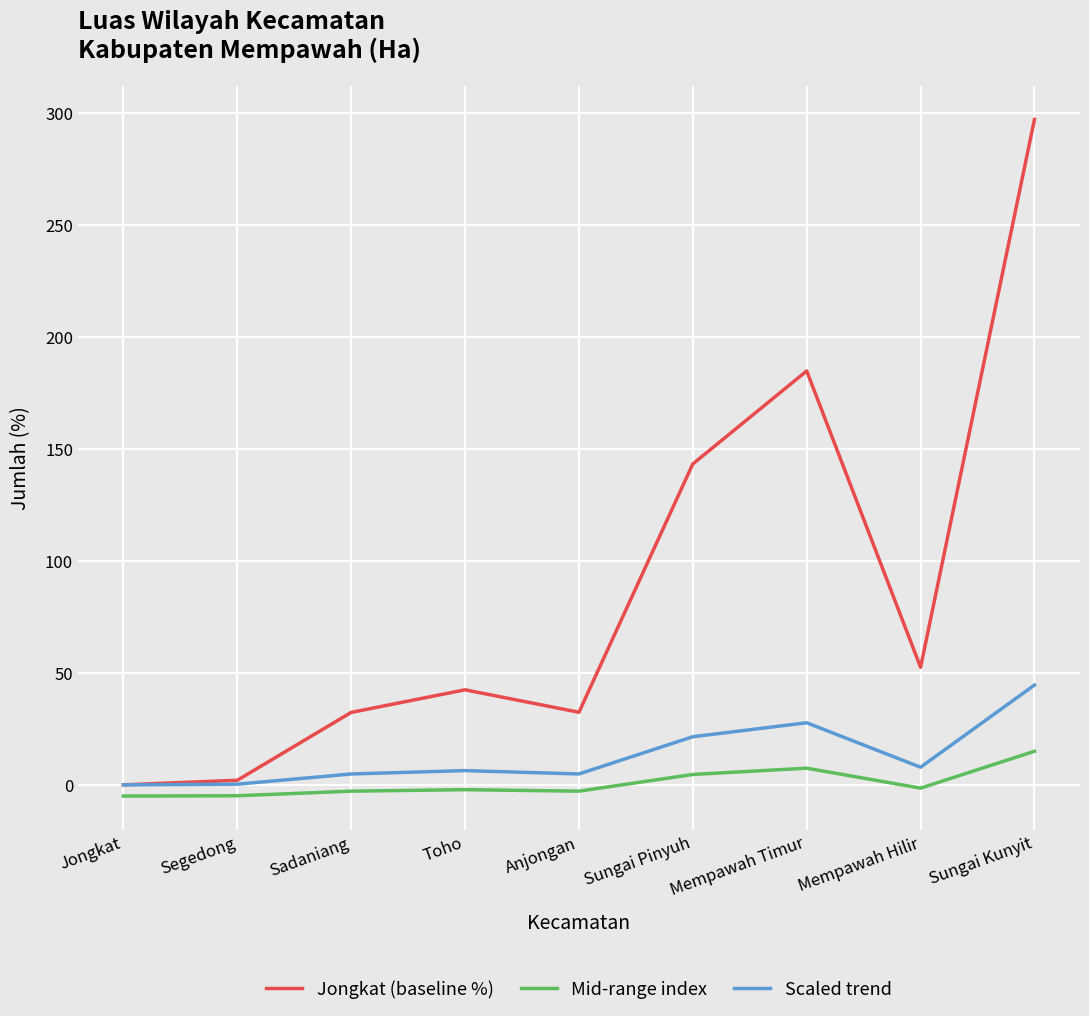

True or false: Mid-range index and Scaled trend intersect in this chart.

False